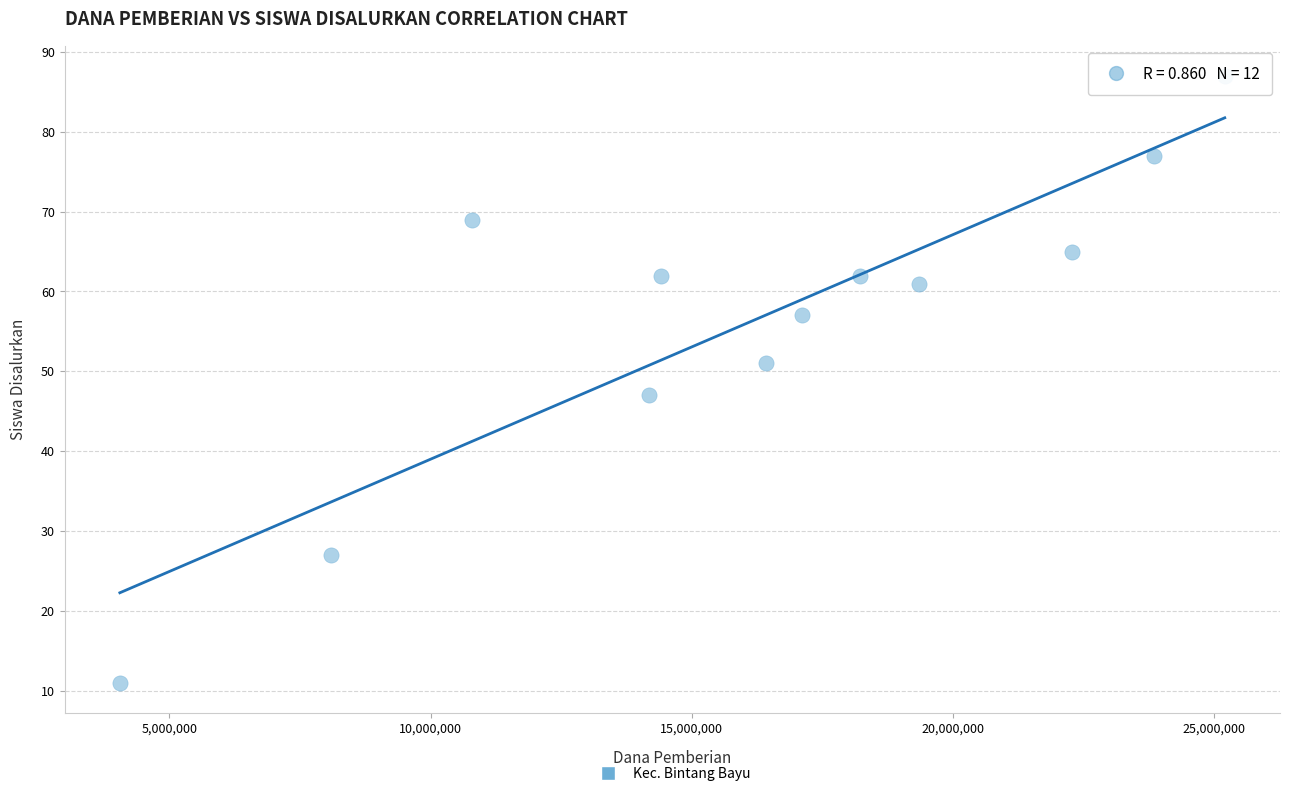

What is the average Y value?

56